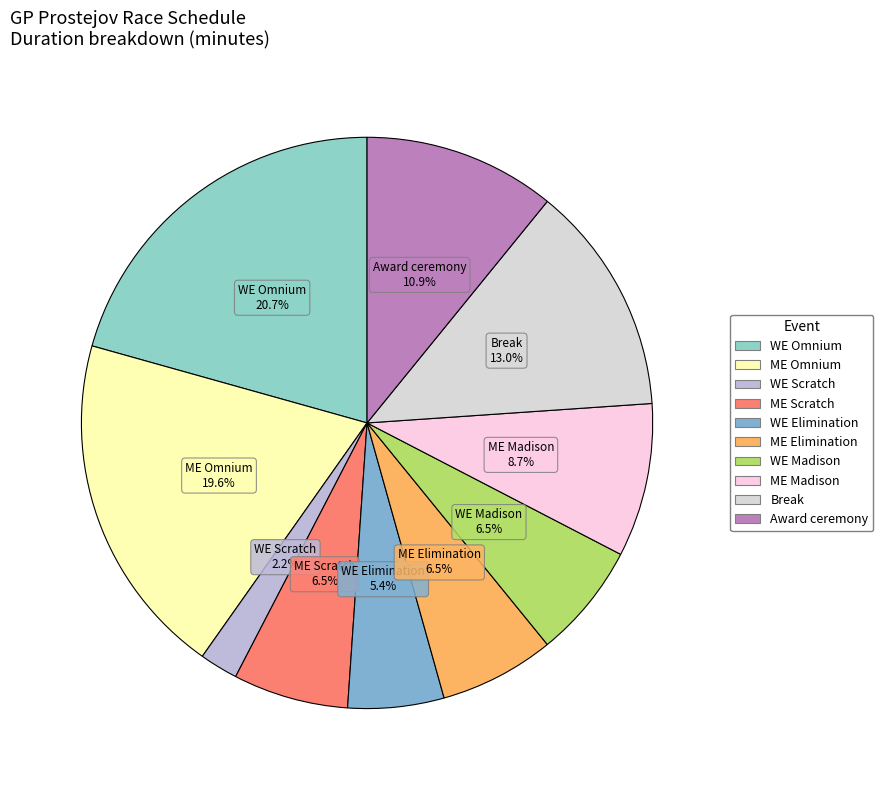

What is the total percentage of ME Elimination and WE Omnium?

27.2%